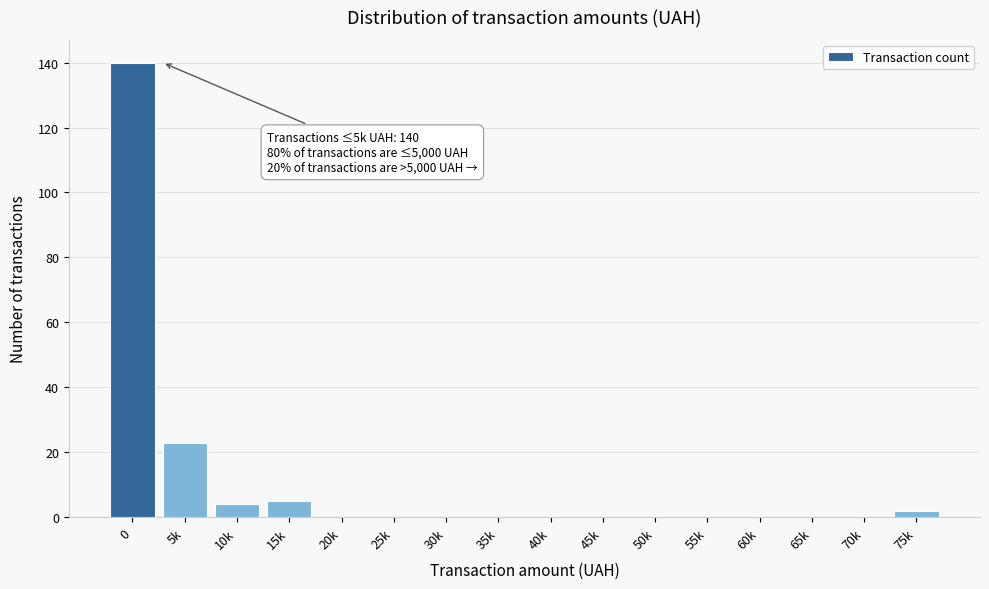

Reading left to right, list all the values displayed in this chart.

0=140	5k=23	10k=4	15k=5	20k=0	25k=0	30k=0	35k=0	40k=0	45k=0	50k=0	55k=0	60k=0	65k=0	70k=0	75k=2